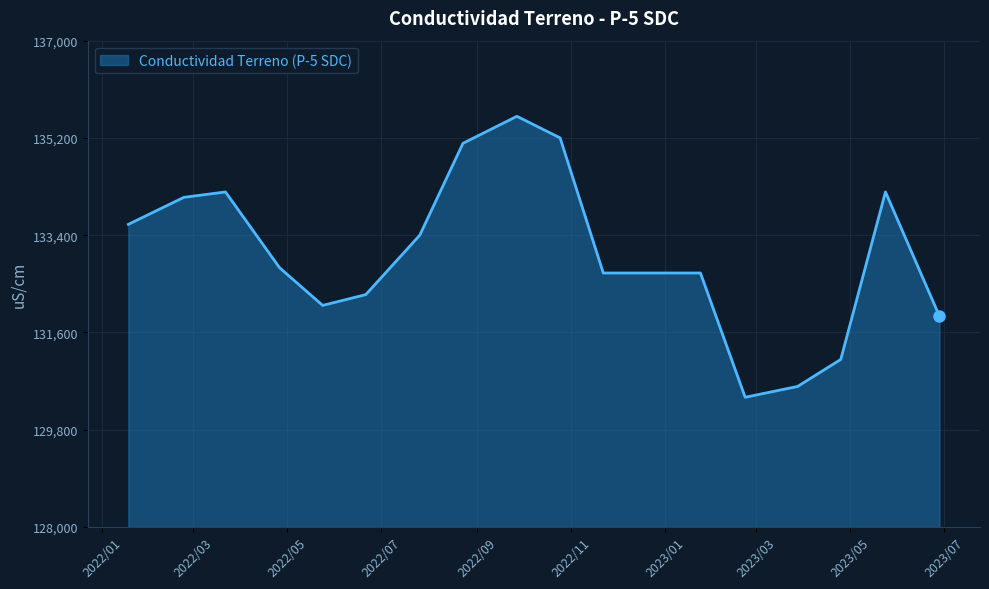

Reading left to right, transcribe all the data shown in this chart.

133600	134100	134200	132800	132100	132300	133400	135100	135600	135200	132700	132700	132700	130400	130600	131100	134200	131900